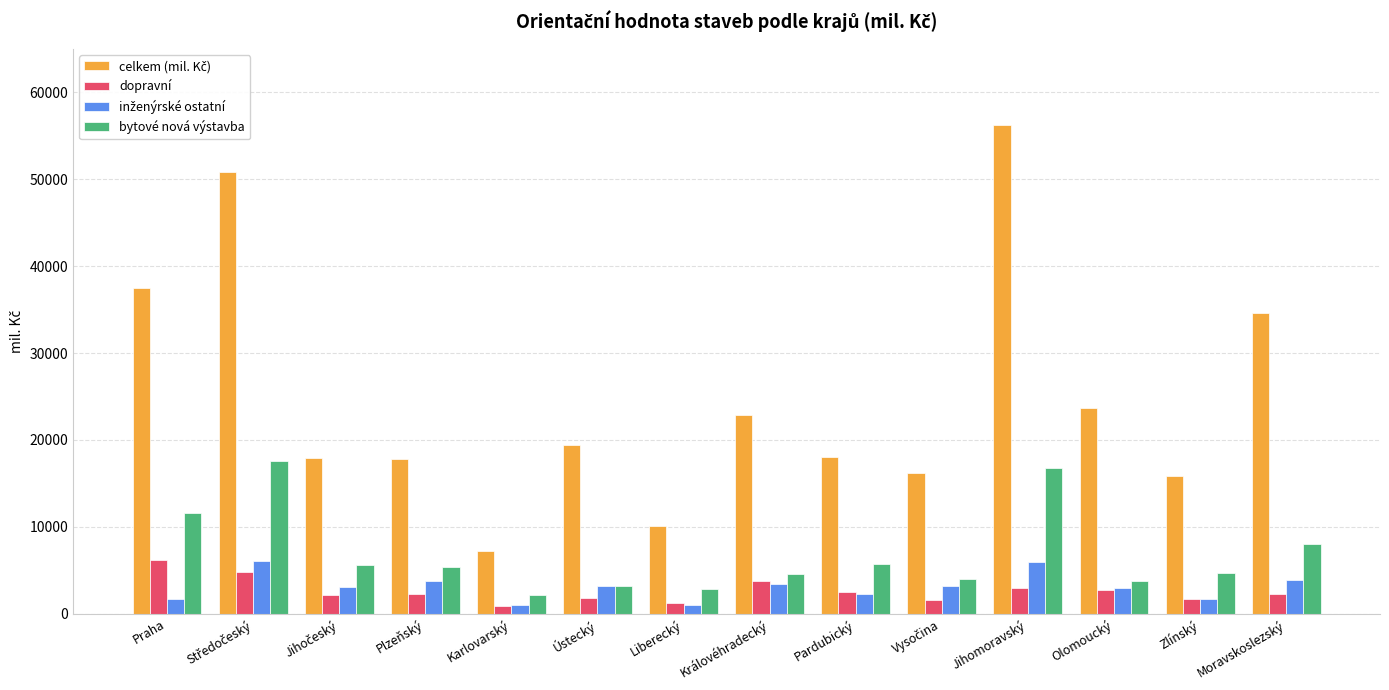

The bytové nová výstavba series shows 4637 at Královéhradecký. True or false?

True